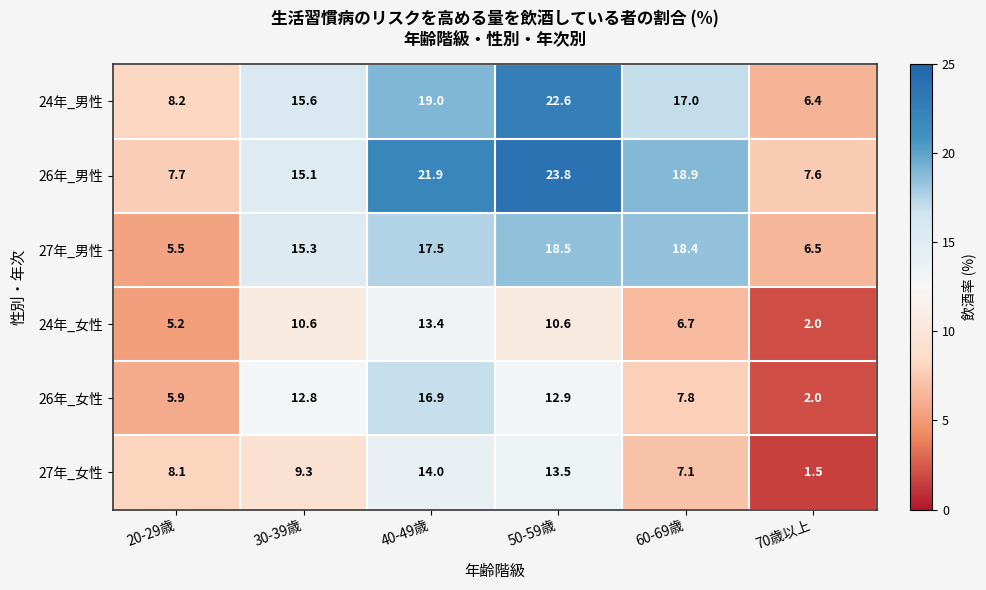

Where is 27年_男性 nearest to the value 12?

30-39歳